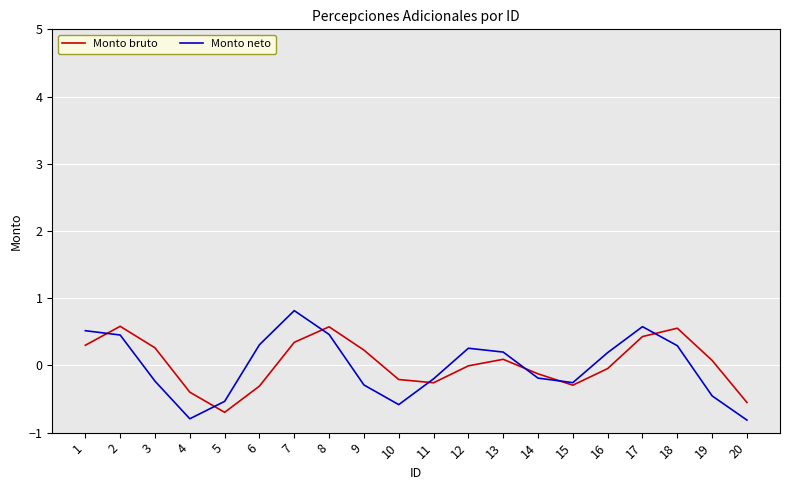

Count the number of categories in the chart.

20